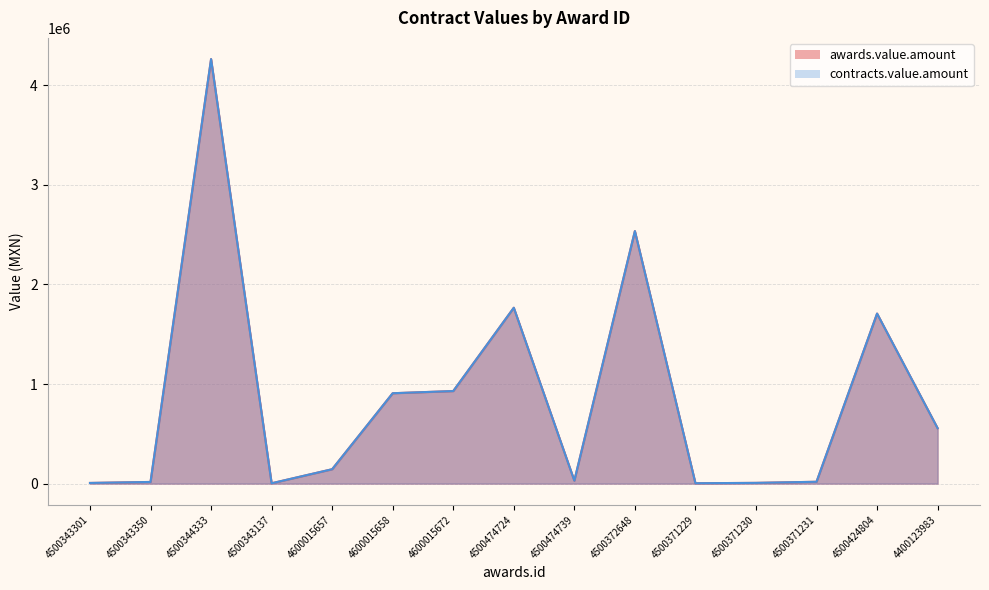

True or false: contracts.value.amount and awards.value.amount intersect in this chart.

False